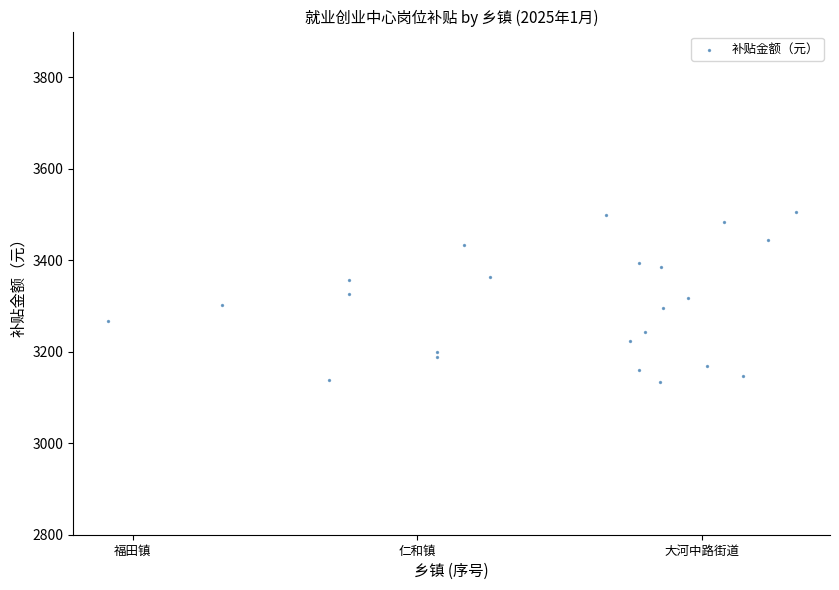

What is the range of X values (max minus min)?

2.4